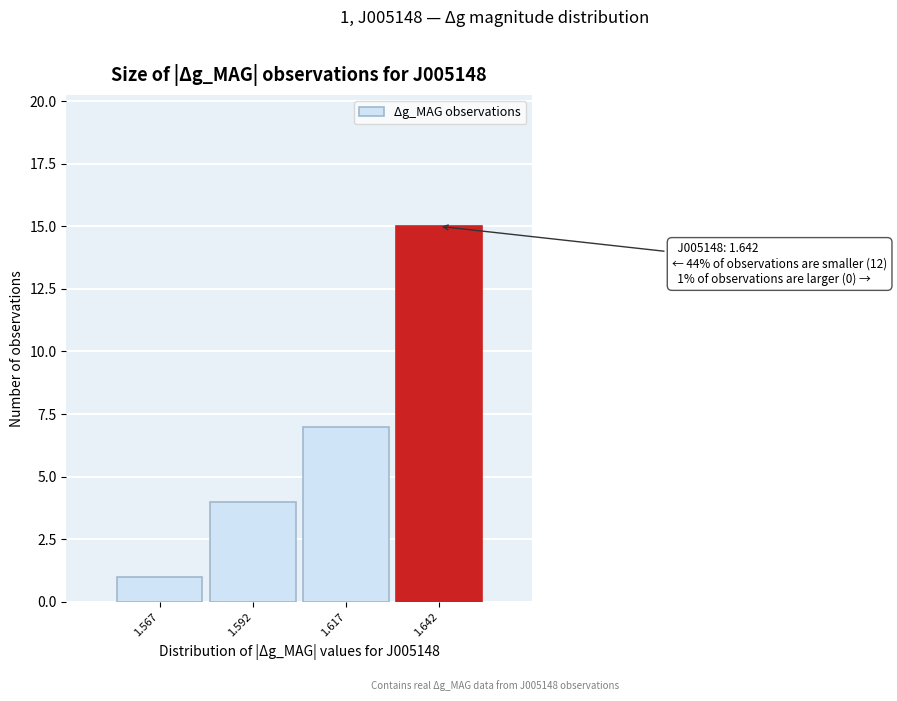

Which range on the x-axis has the tallest bar?

1.630 to 1.655